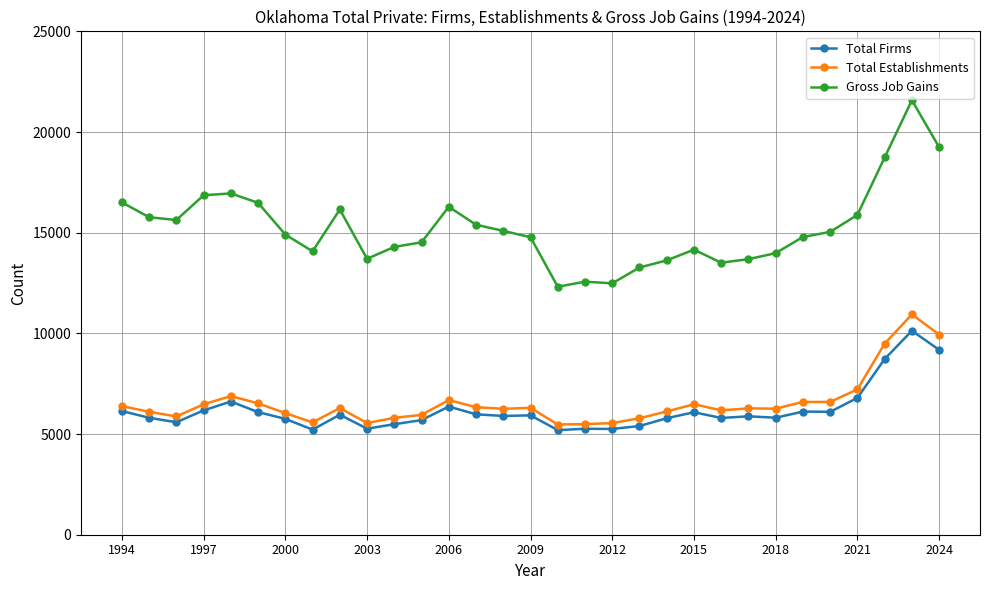

What are all the series names shown in the legend?

Total Firms, Total Establishments, Gross Job Gains